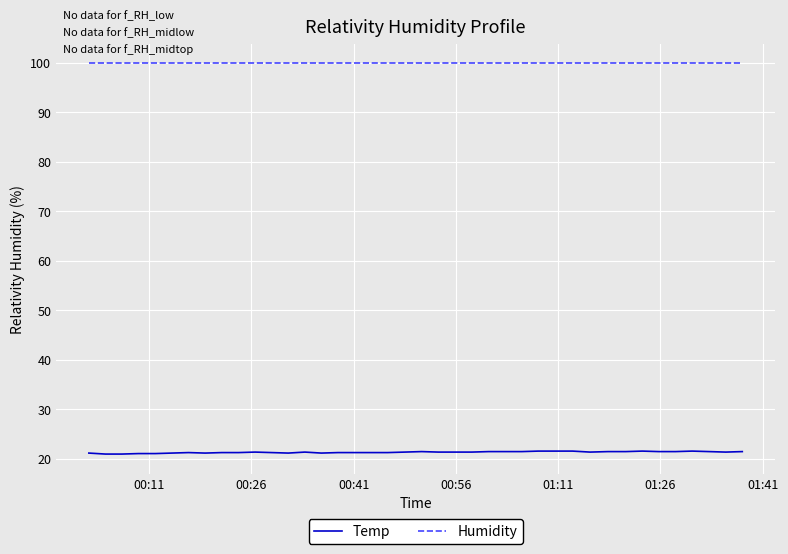

What is the minimum value shown in the chart?

20.9